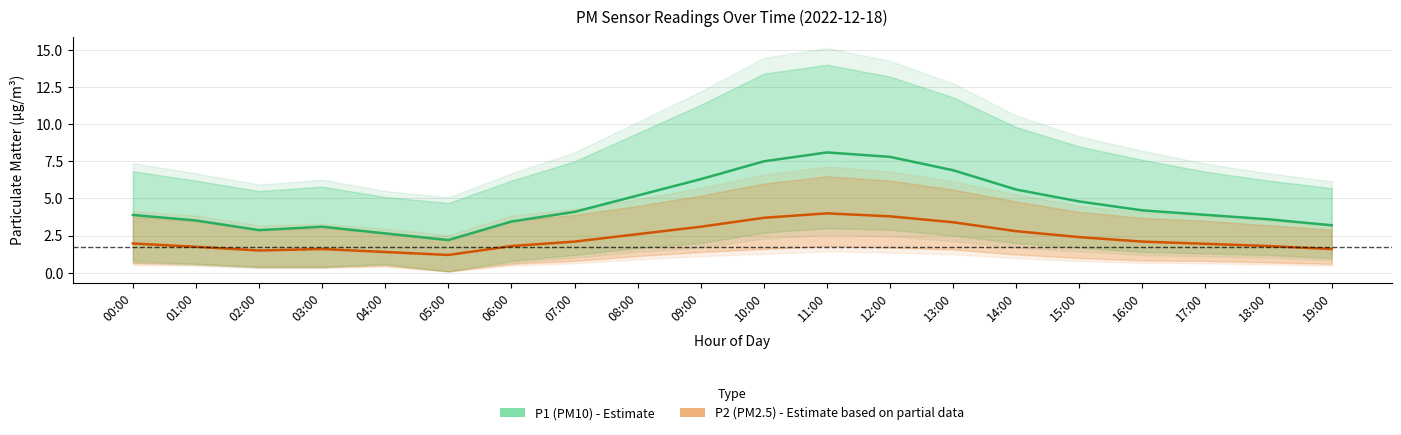

What is the spread (max minus min) of values at 14:00?

2.8